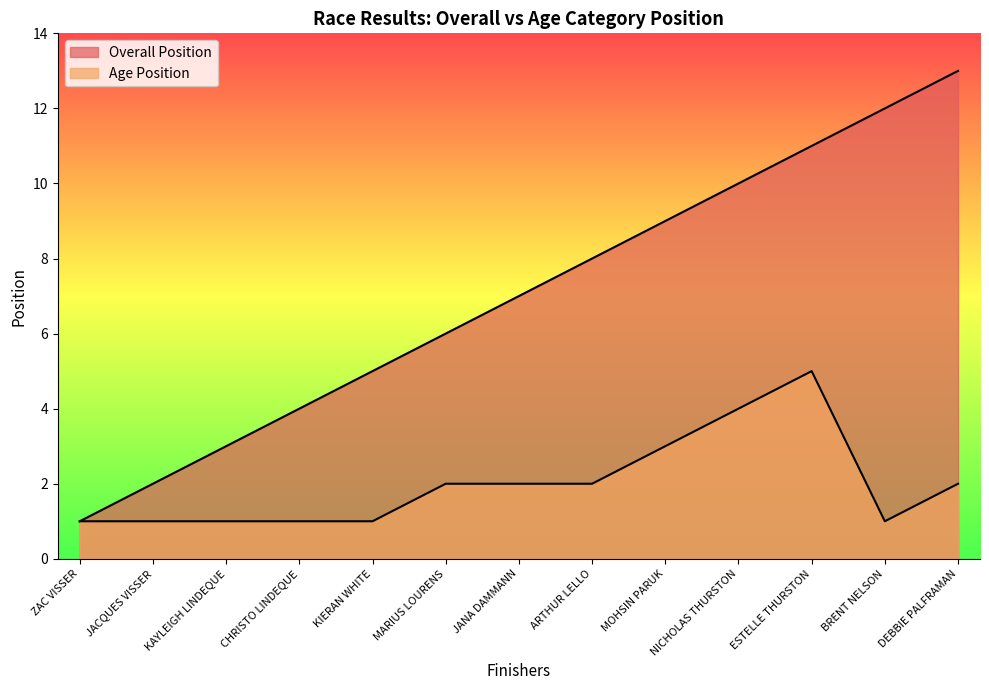

What is the minimum value for Overall Position?

1